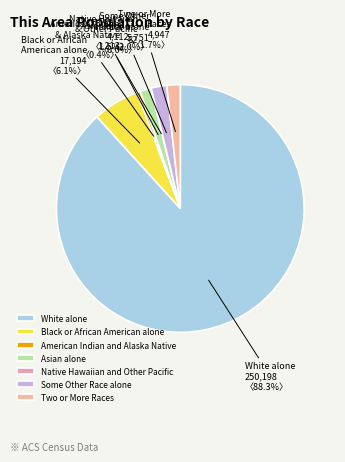

True or false: Two or More Races accounts for 2% of the total.

True